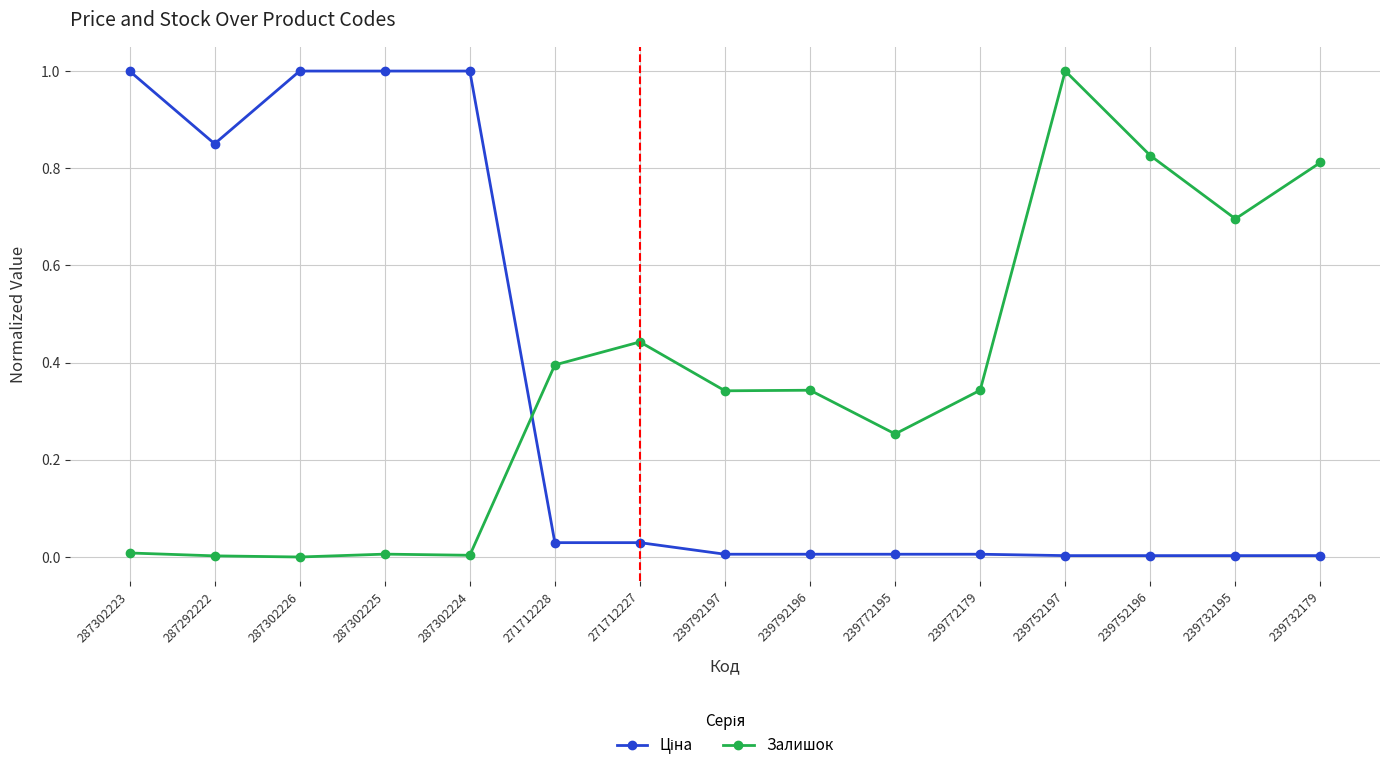

Between 239772179 and 239752197, which series saw the biggest shift?

Залишок